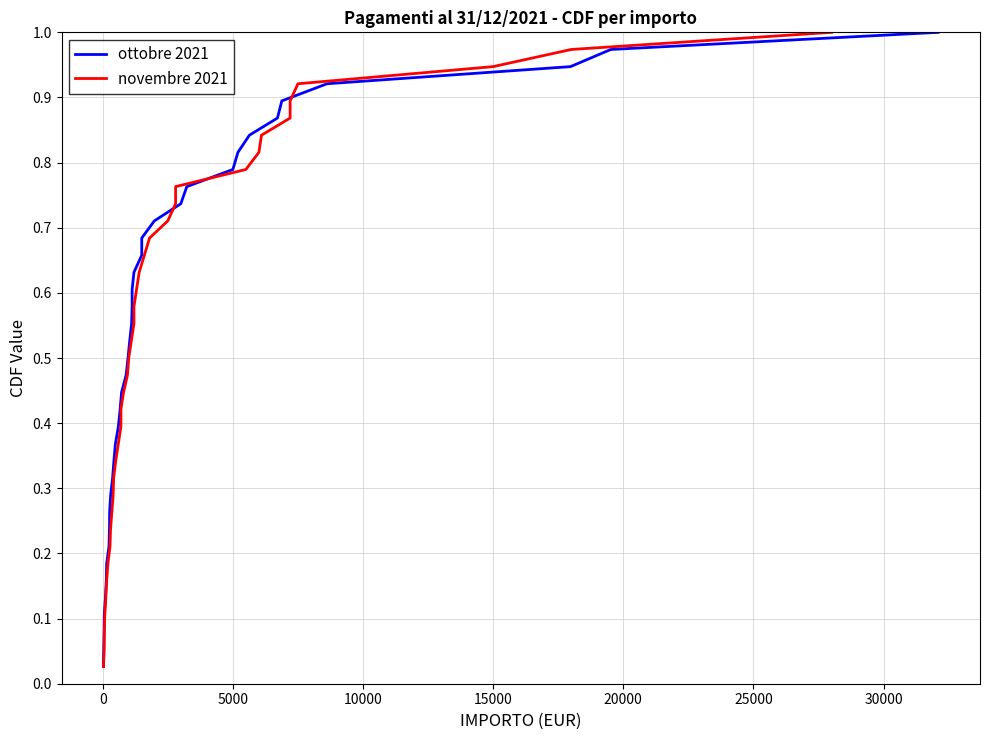

Which series has the largest total across all categories?

ottobre 2021